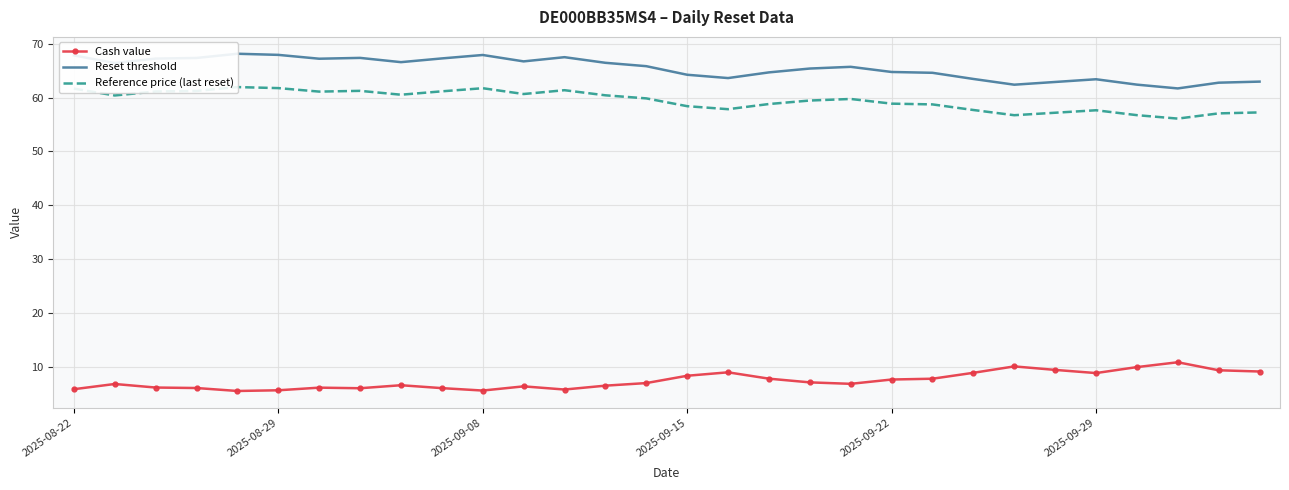

Is it true that Cash value equals 5.8 at 2025-08-22?

True